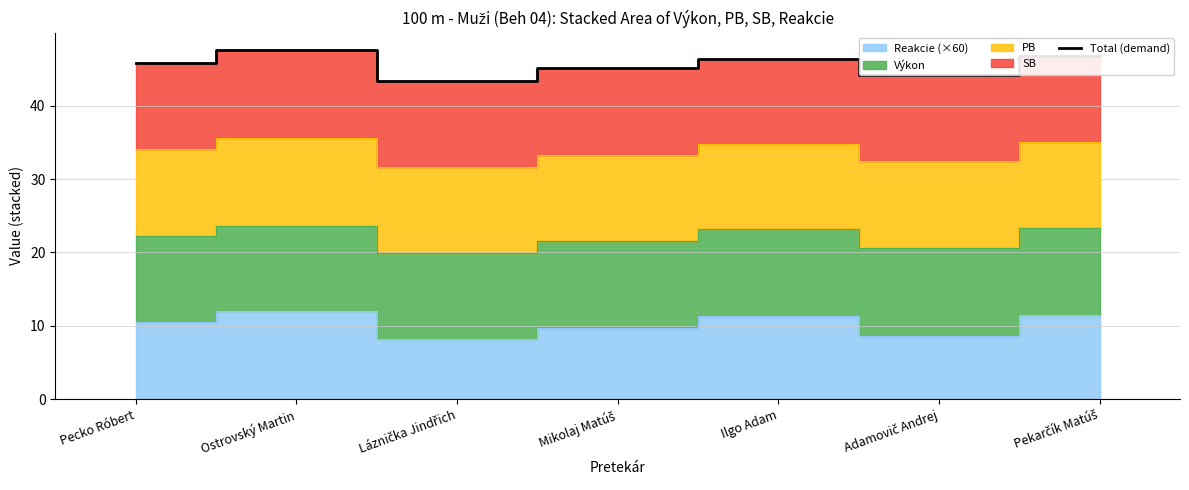

What is the change in value from Pecko Róbert to Láznička Jindřich?

-2.4